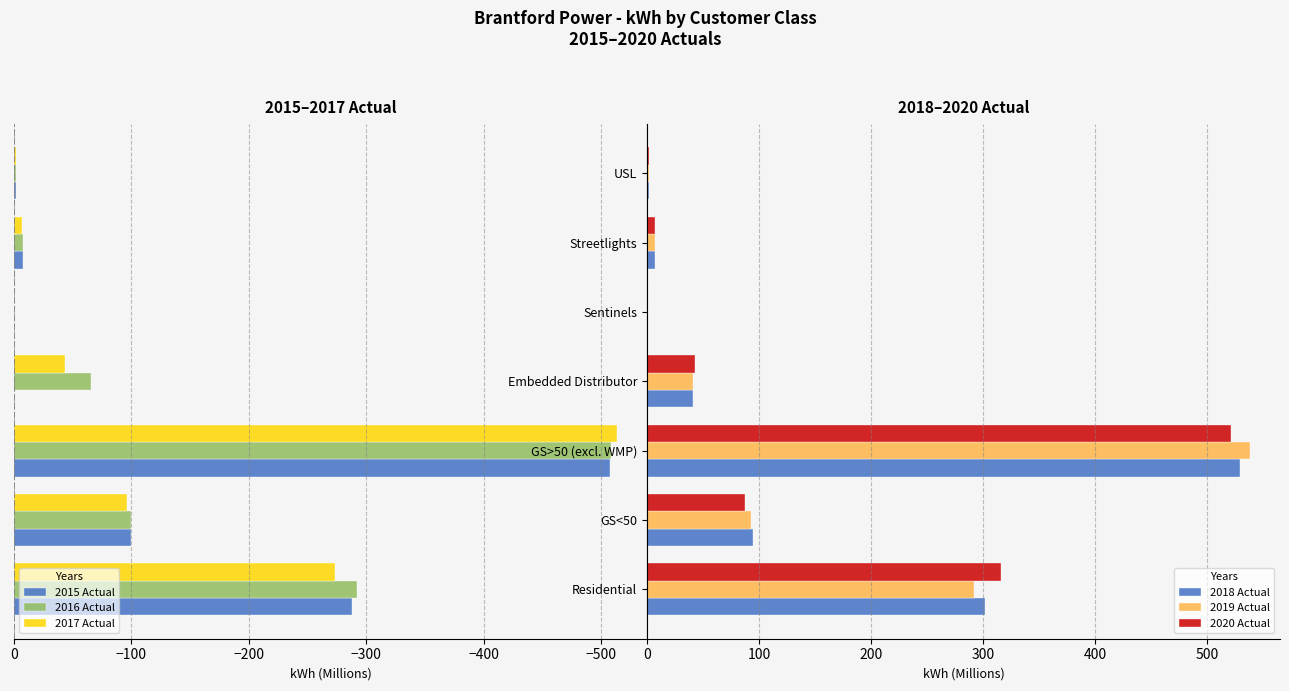

What is the value of the 2017 Actual bar at the 1st from the left?

-273.4